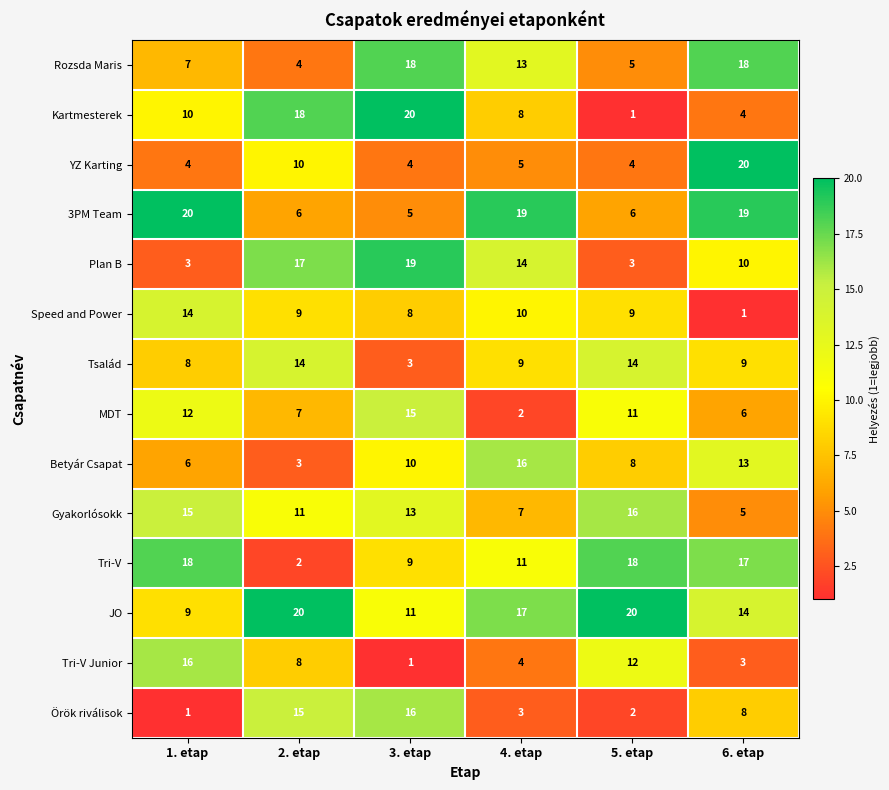

At which label does JO first exceed 17?

2. etap